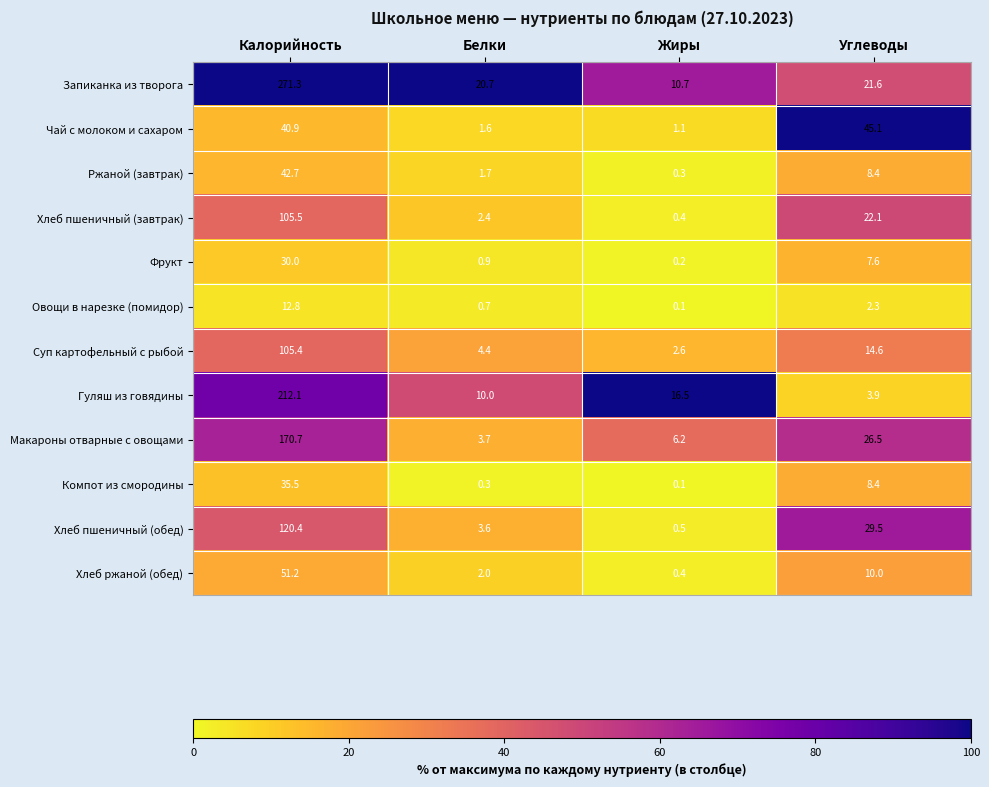

True or false: Чай с молоком и сахаром has a value of 2.3 at Белки.

False